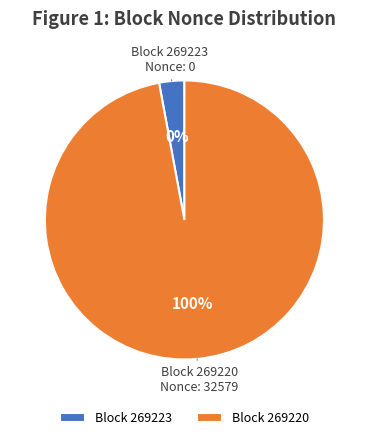

What is the change in value from 269223 to 269220?

+32579